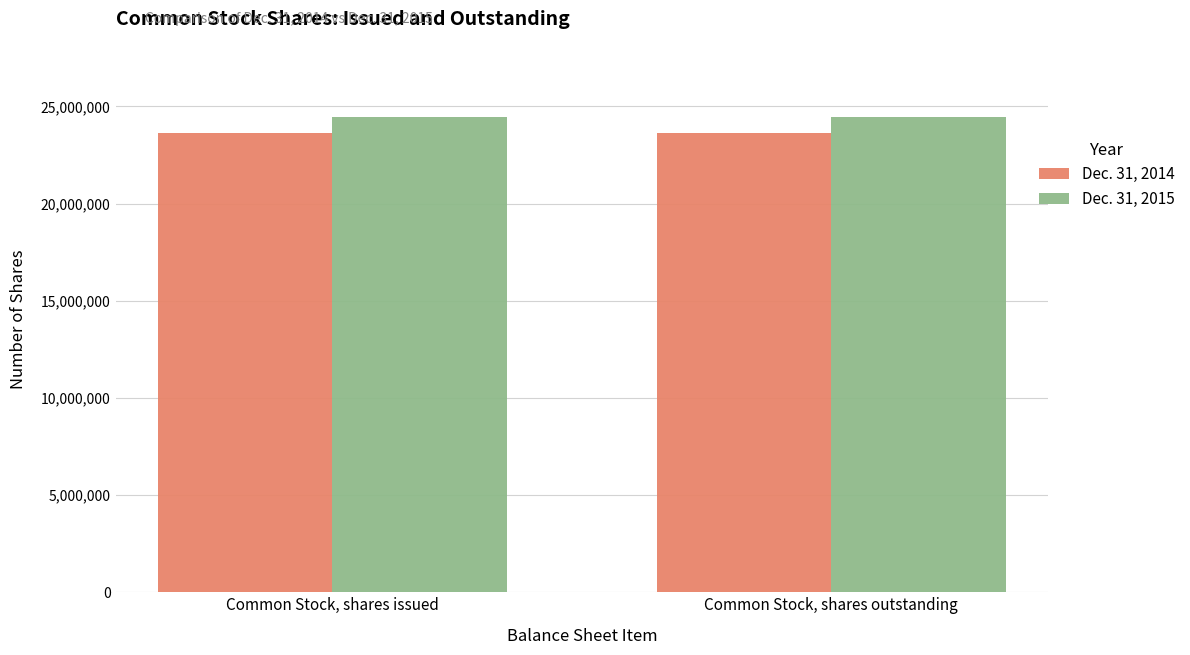

What is the maximum value shown in the chart?

24452085